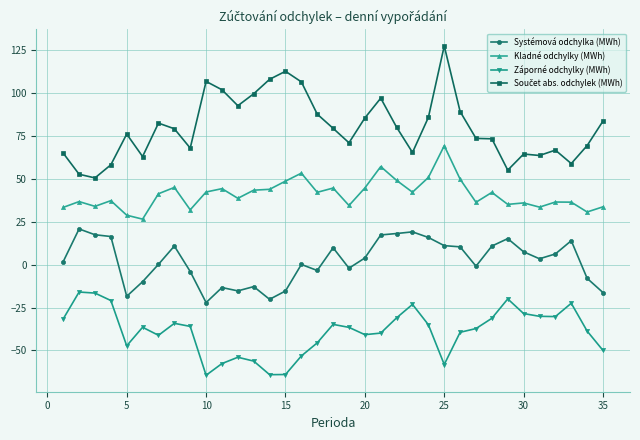

True or false: Záporné odchylky (MWh) and Systémová odchylka (MWh) cross at least once.

False